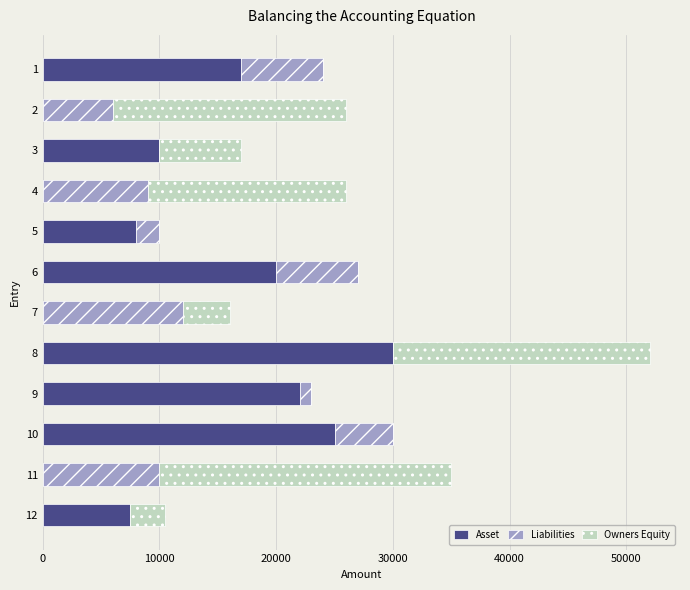

At which category is the sum across all series the highest?

8